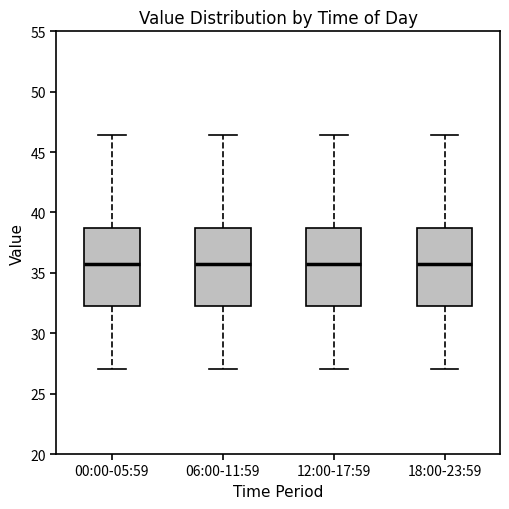

Reading left to right, read every box against the y-axis: the position of its median line, the range the box covers, and the ends of its whiskers. The values are not printed on the chart, so give them approximately, as read against the axis.

00:00-05:59: median 36.0, box 32.5 to 38.5, whiskers 27.0 to 46.5
06:00-11:59: median 36.0, box 32.5 to 38.5, whiskers 27.0 to 46.5
12:00-17:59: median 36.0, box 32.5 to 38.5, whiskers 27.0 to 46.5
18:00-23:59: median 36.0, box 32.5 to 38.5, whiskers 27.0 to 46.5